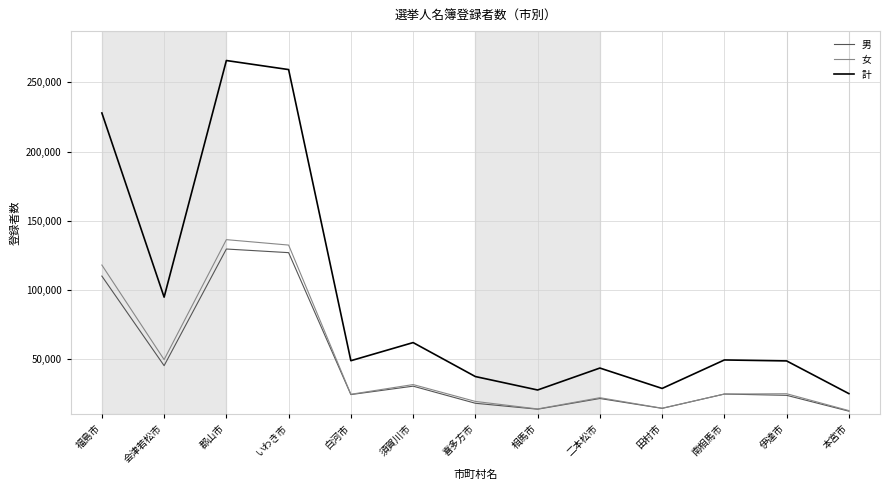

Which series has the largest range (max minus min)?

計